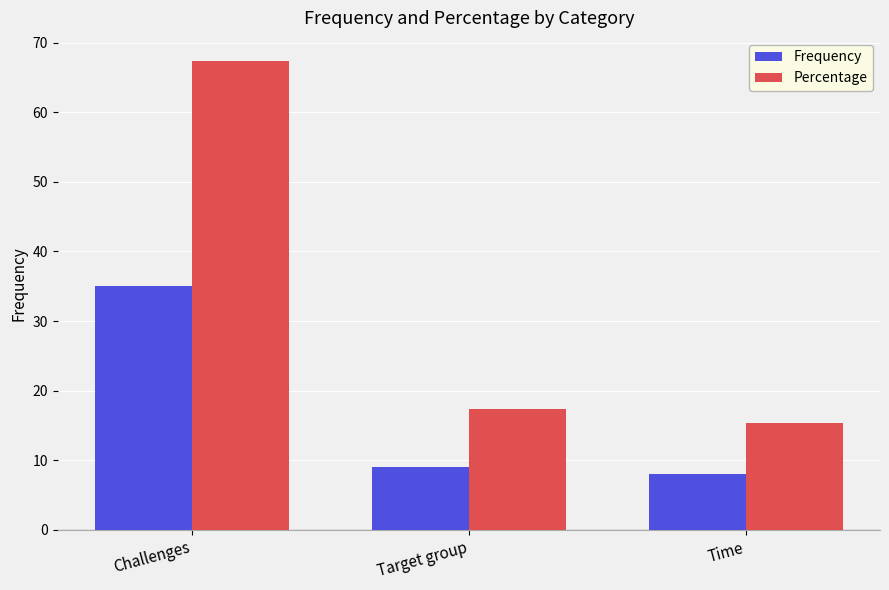

What is the minimum value for Frequency?

8.0